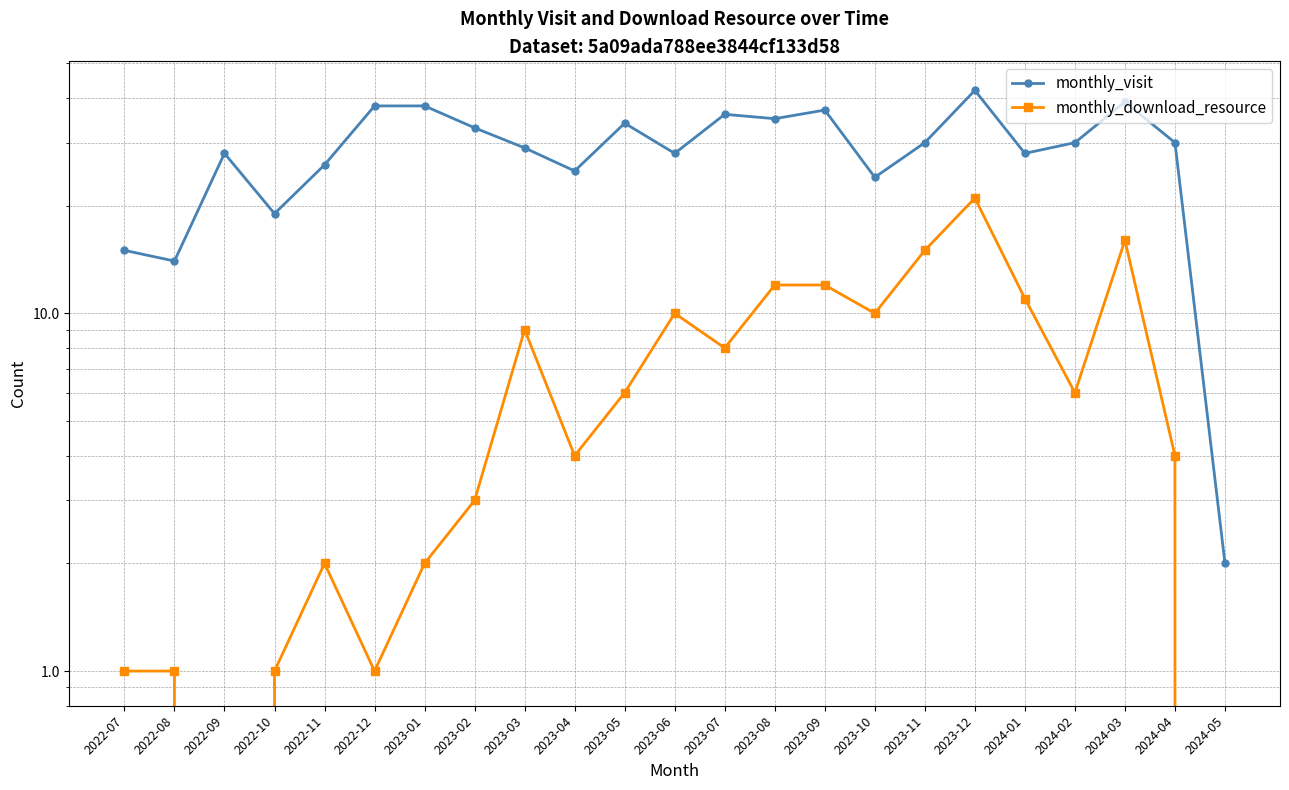

Where is monthly_visit nearest to the value 22?

2023-10